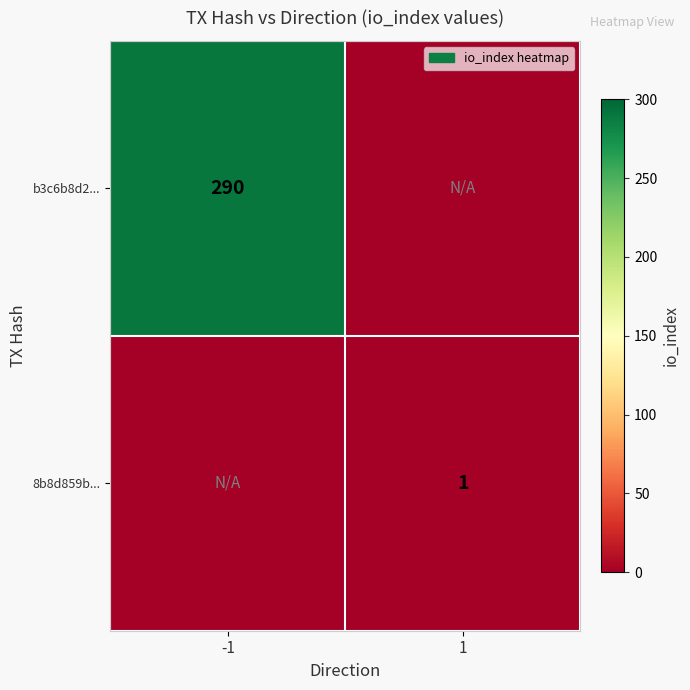

The b3c6b8d2... series shows 290 at -1. True or false?

True